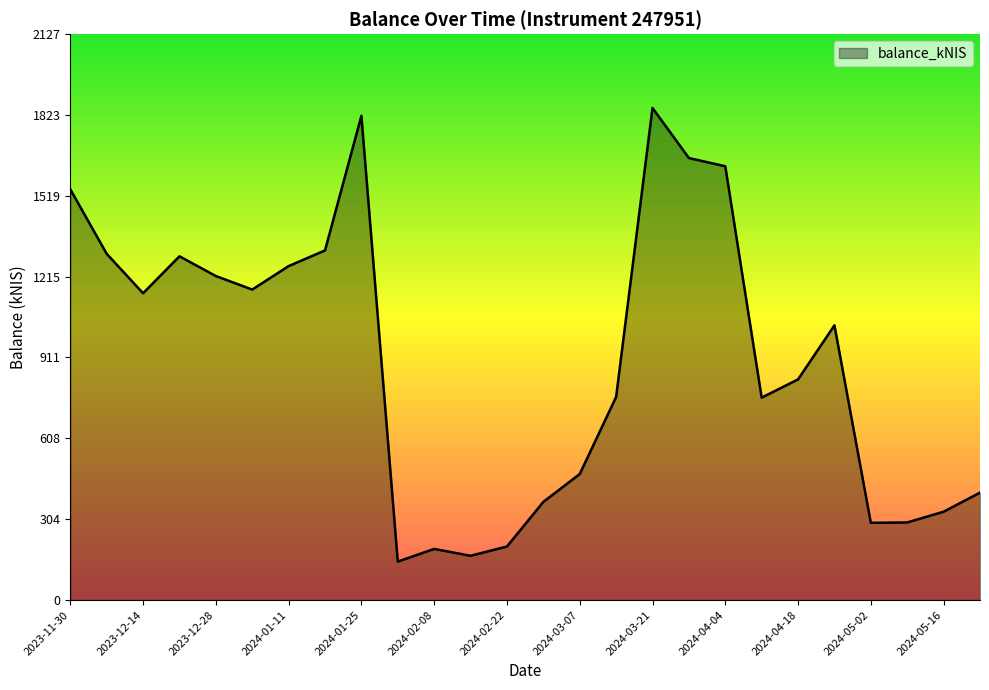

What is the sum of all values?

23449.4